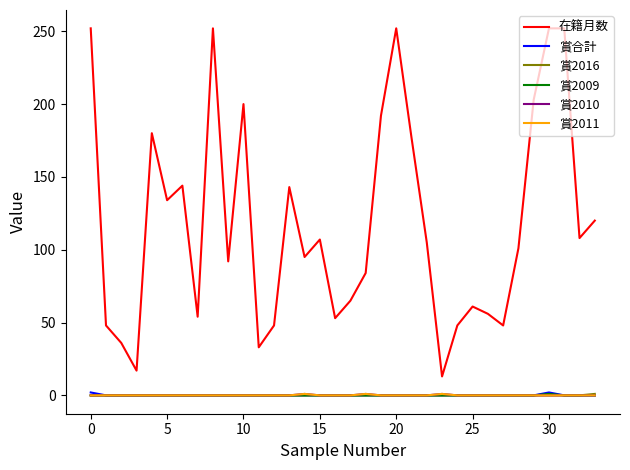

Is this an area chart (filled region under the line)?

No